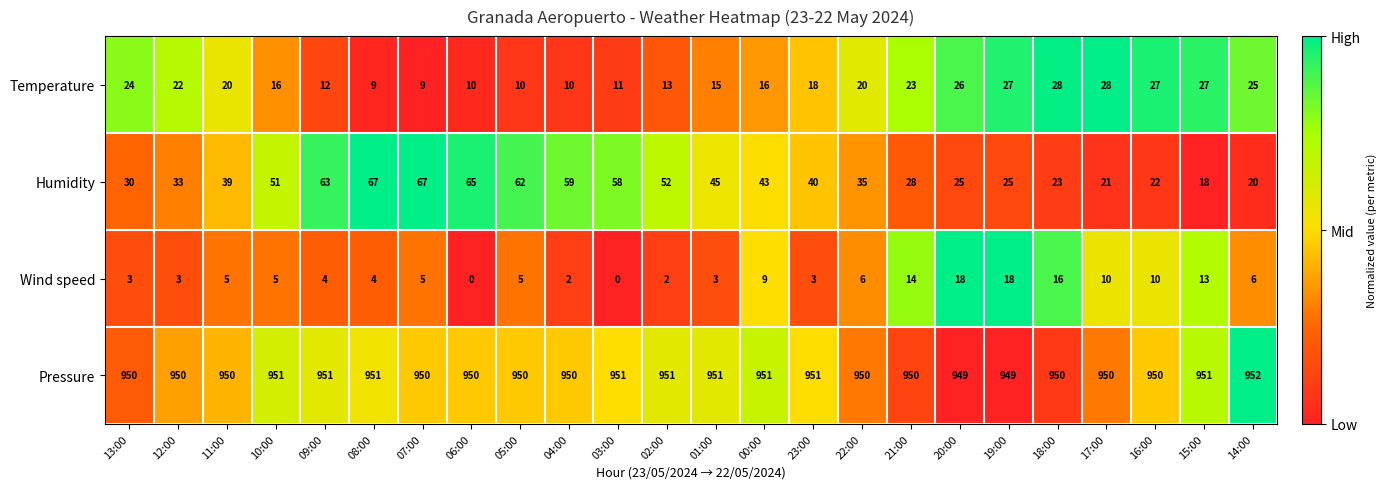

At 04:00, list the series in order from largest to smallest.

Pressure, Humidity, Temperature, Wind speed